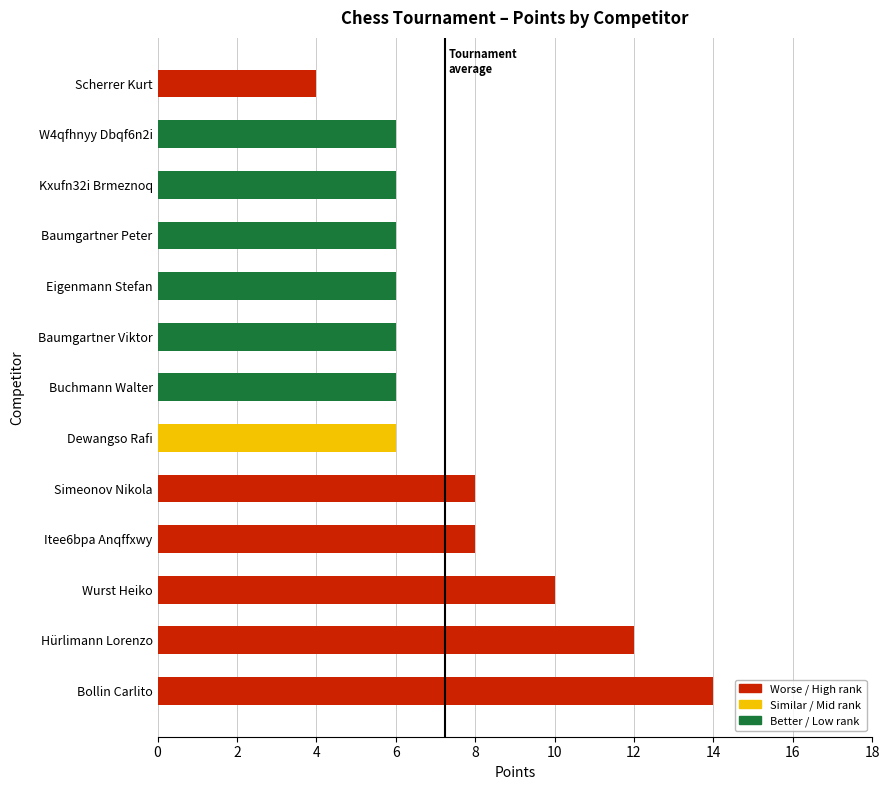

Read the value at Kxufn32i Brmeznoq.

6